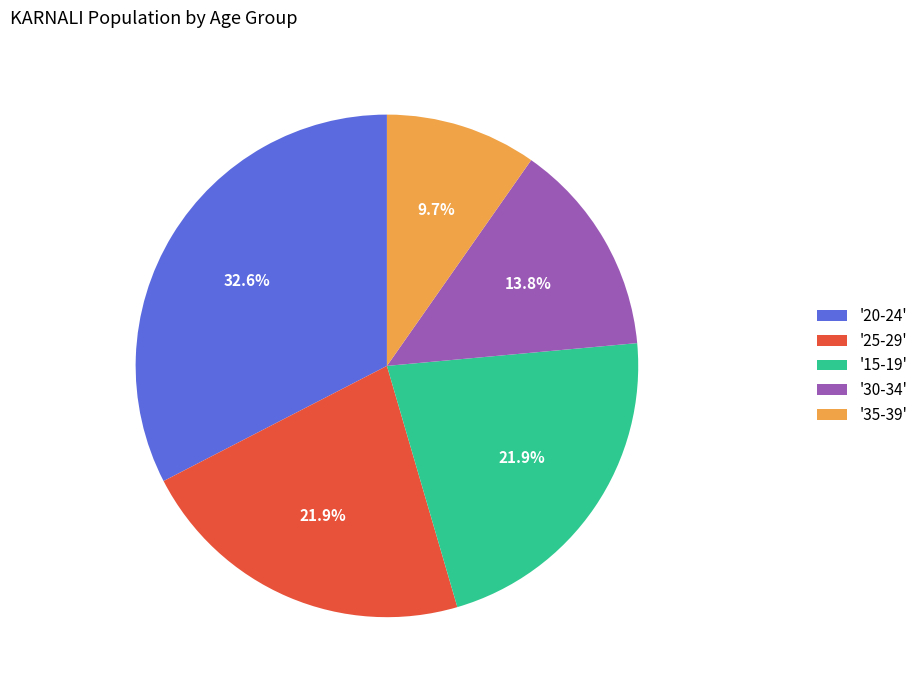

Is '20-24' the majority of the pie?

No